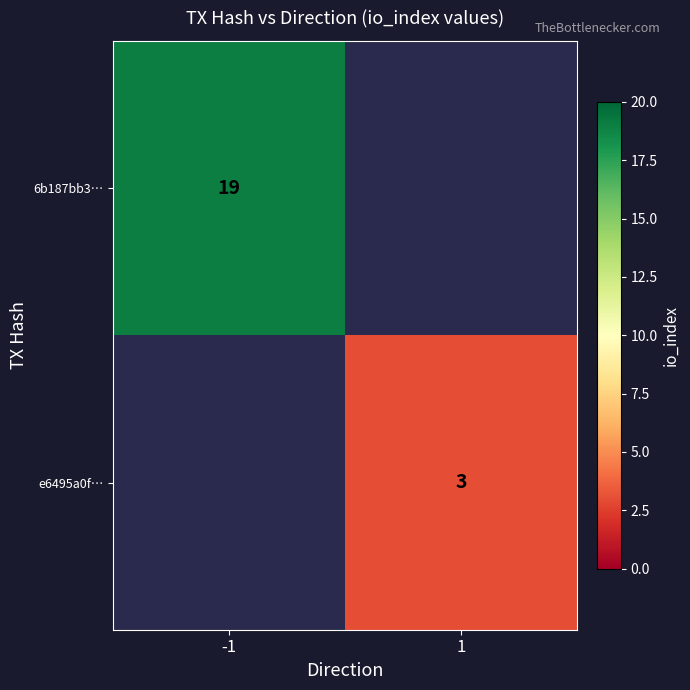

Is it true that 6b187bb3… equals 28 at -1?

False